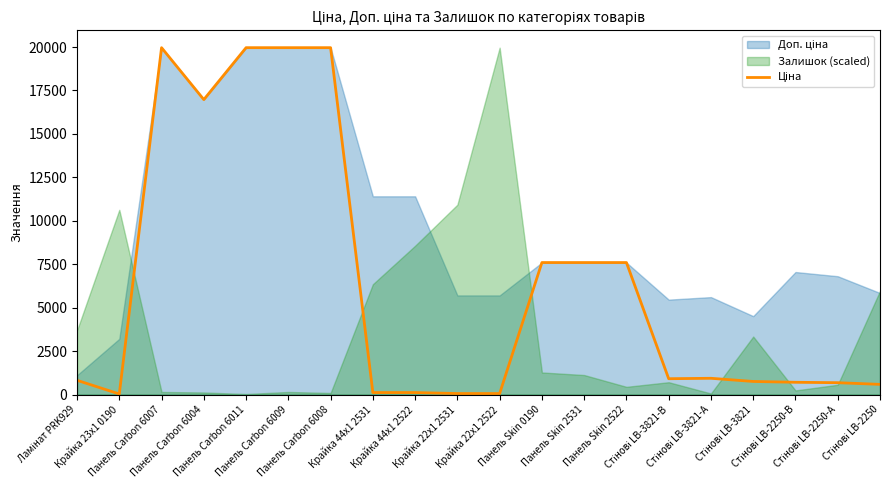

How many lines are shown in the chart?

1